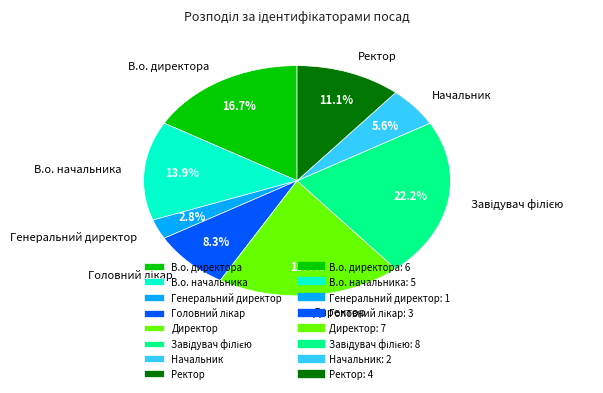

Combined, do Начальник and Ректор account for over 50%?

No